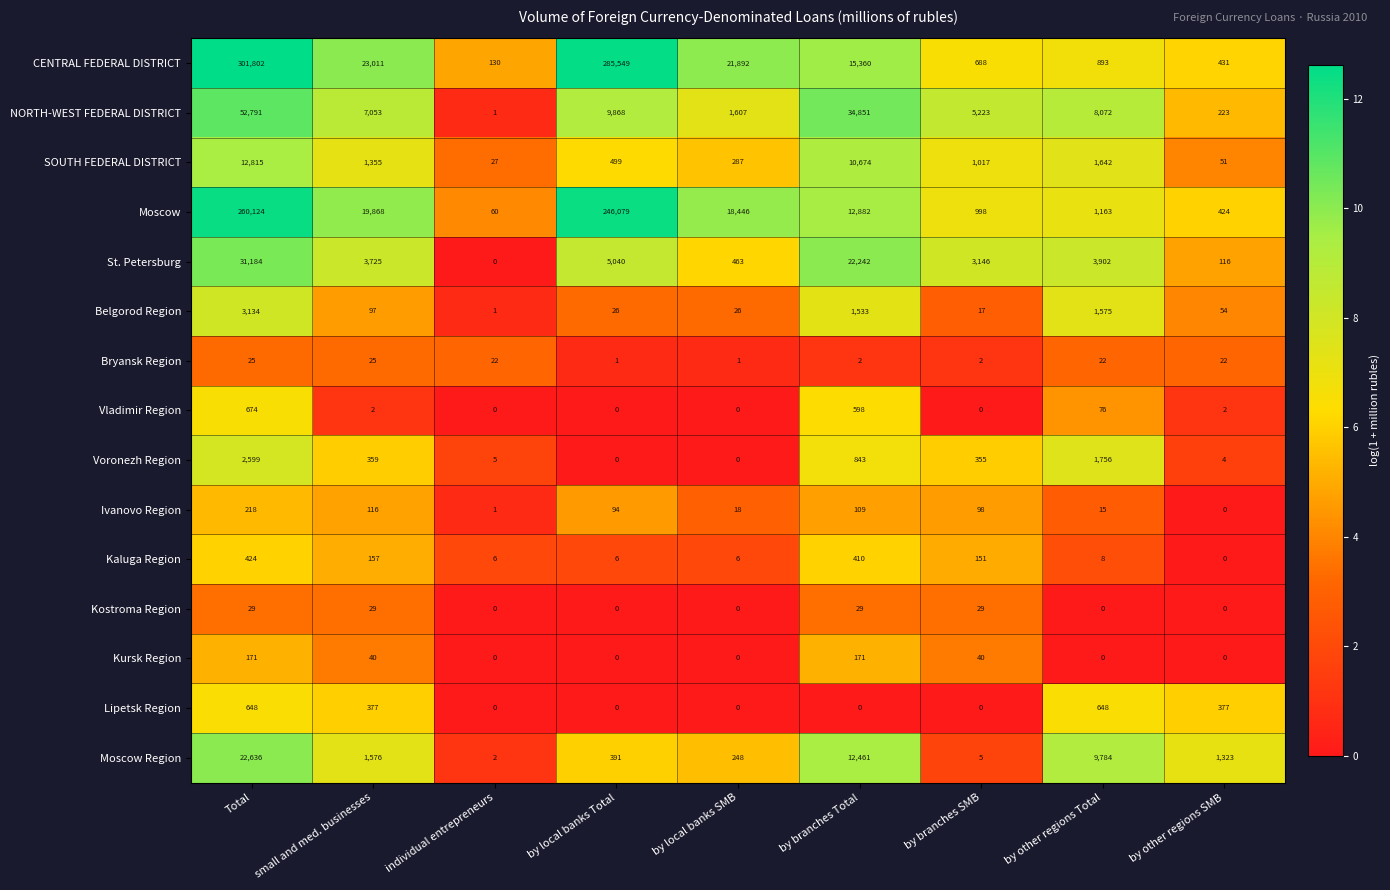

The value of Moscow Region at by other regions SMB is 1323. True or false?

True